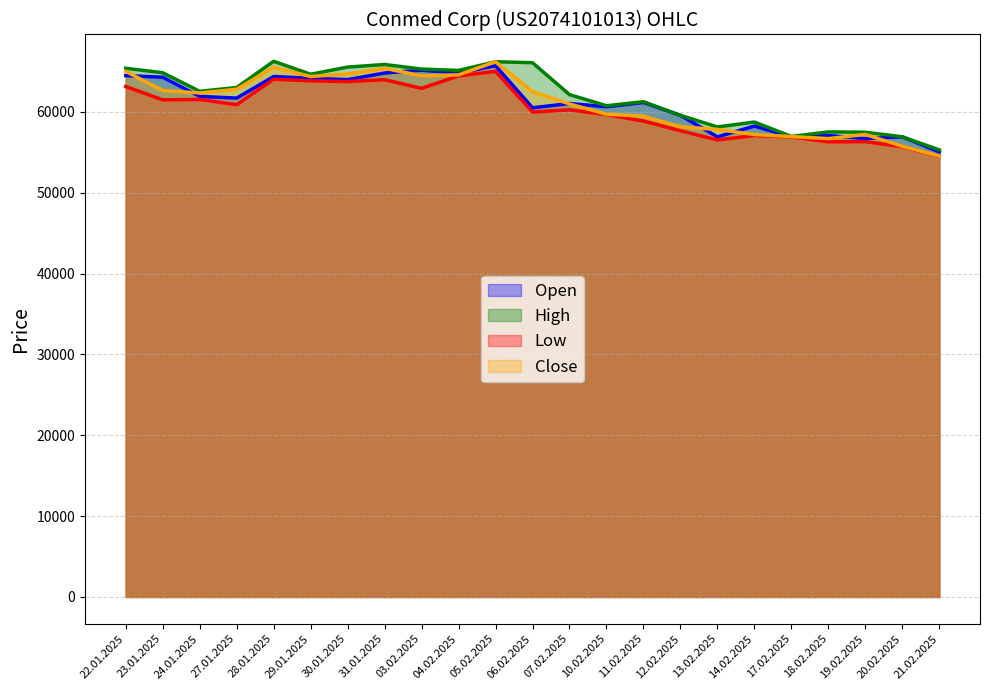

Count the number of categories in the chart.

23